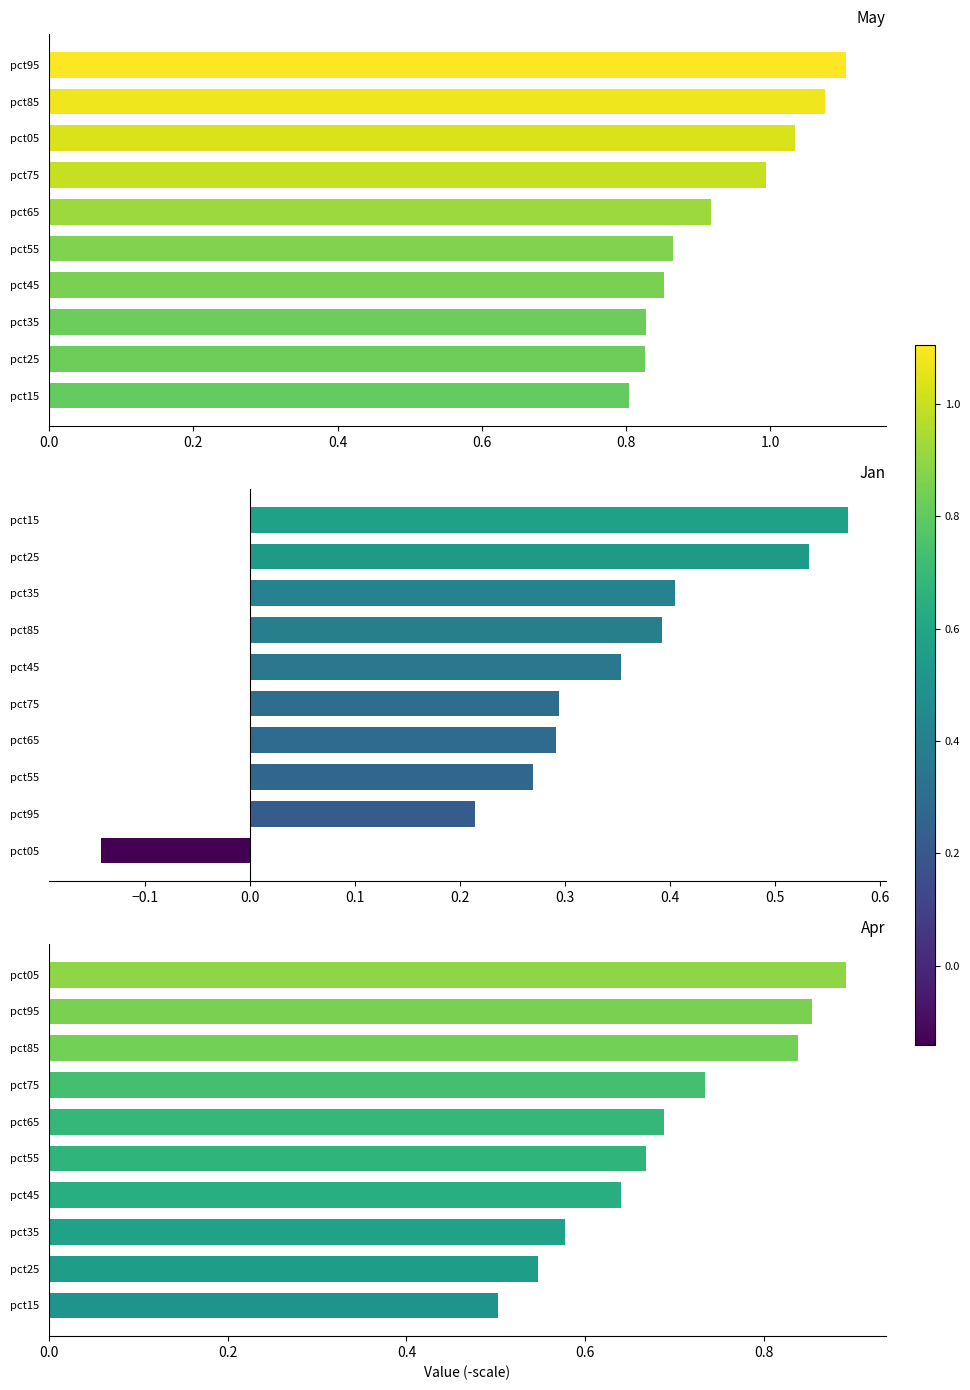

True or false: Apr has a value of 0.9 at pct05.

True